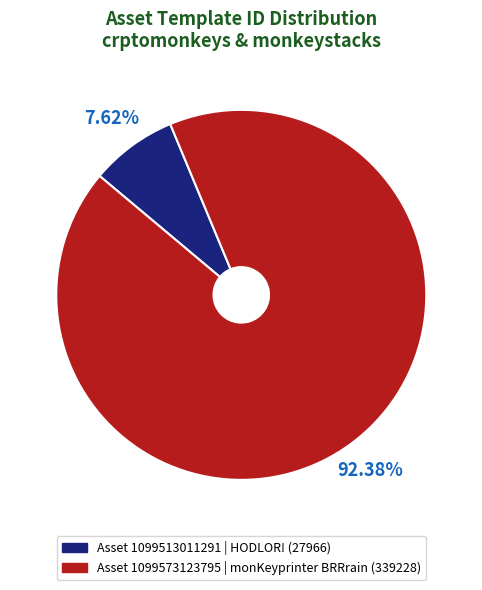

Is there any slice that represents more than half of the pie?

Yes